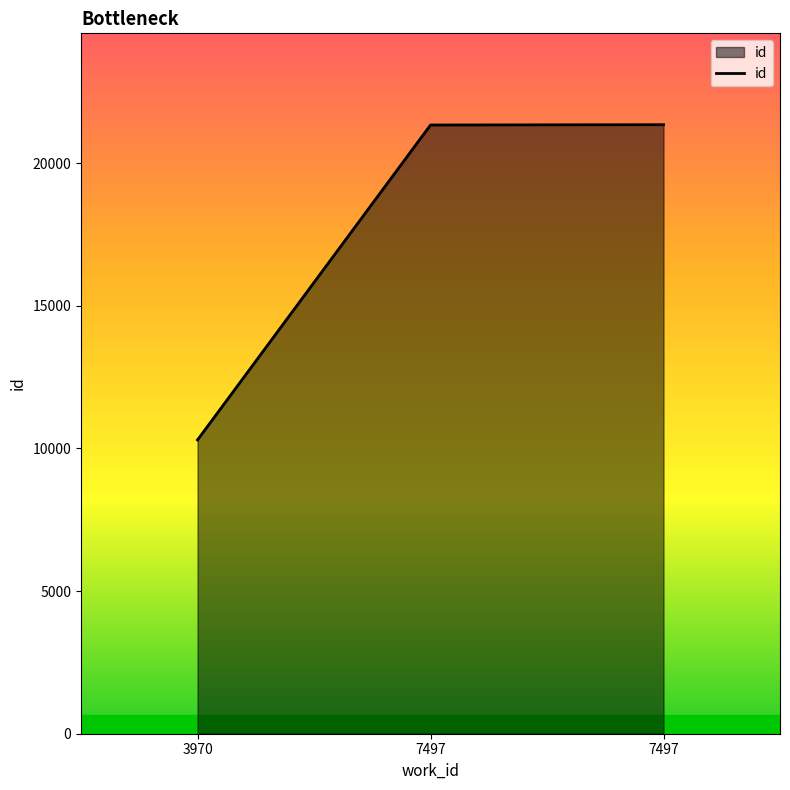

What is the value of the 3rd point from the left?

21338